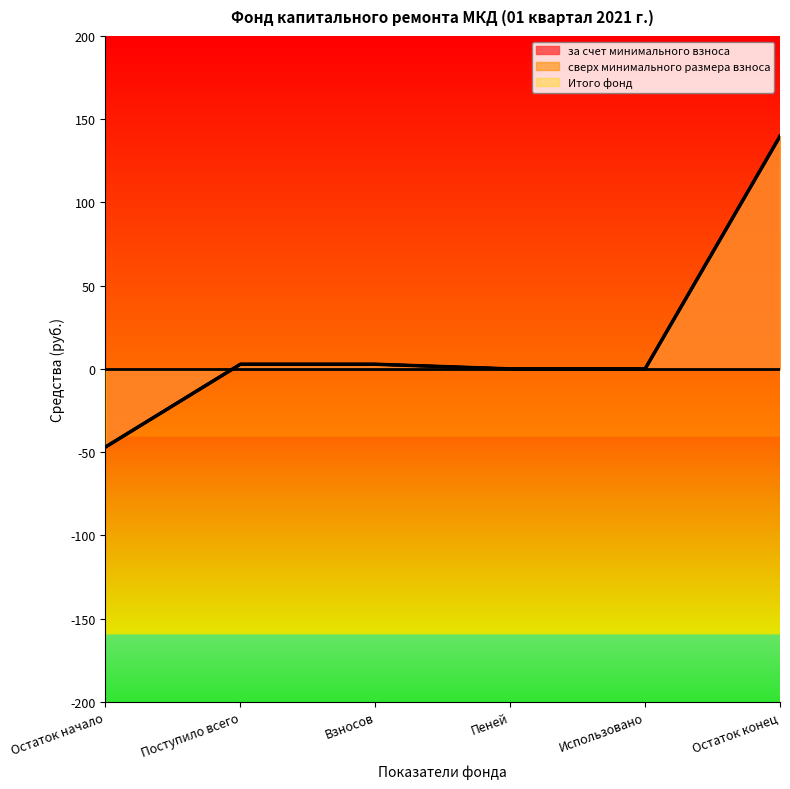

Which series has the largest range (max minus min)?

за счет минимального взноса